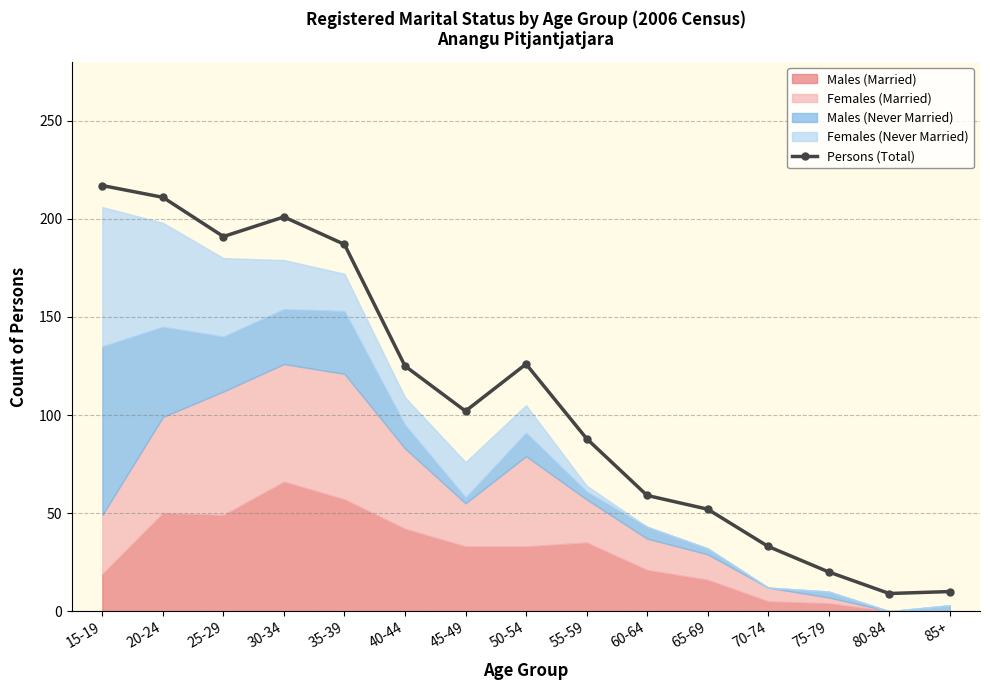

What is the maximum value shown in the chart?

217